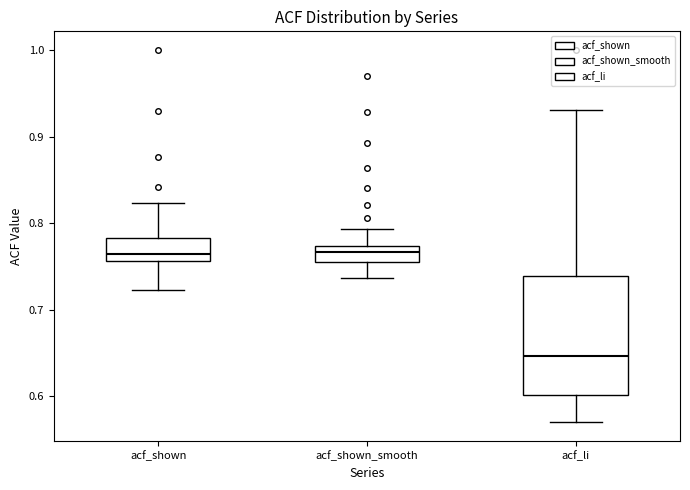

Reading left to right, transcribe this box plot: for each box, give where its median line is, the range the box spans, and where its two whiskers end, as read against the y-axis. The values are not printed on the chart, so give them approximately, as read against the axis.

acf_shown: median 0.76 (just above the box's lower edge), box 0.76 to 0.78, whiskers 0.72 to 0.82
acf_shown_smooth: median 0.77 (inside the box), box 0.76 to 0.77, whiskers 0.74 to 0.79
acf_li: median 0.65, box 0.60 to 0.74, whiskers 0.57 to 0.93